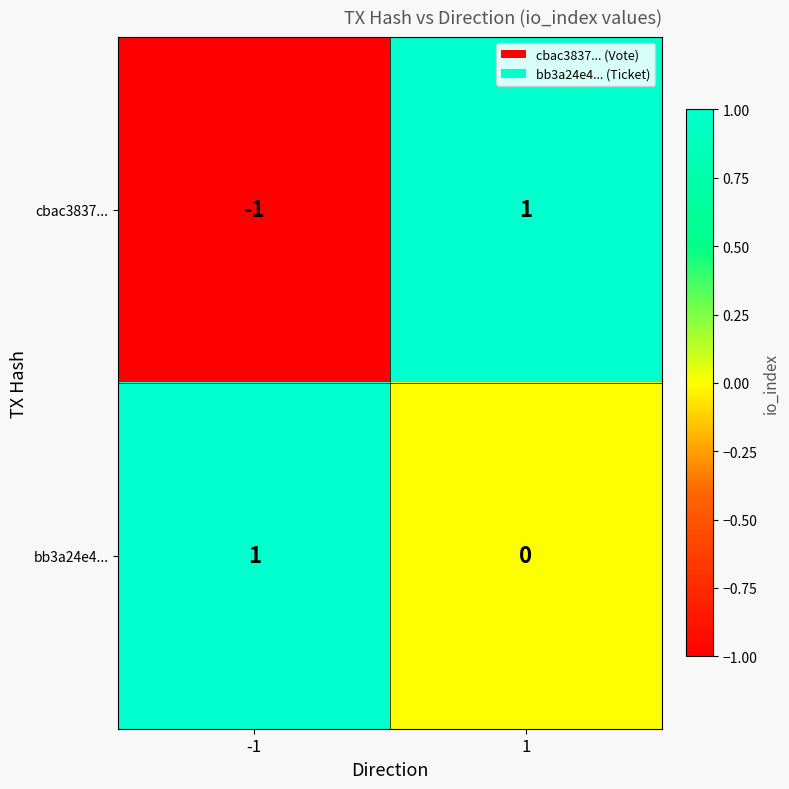

How many values in cbac3837... are below zero?

1